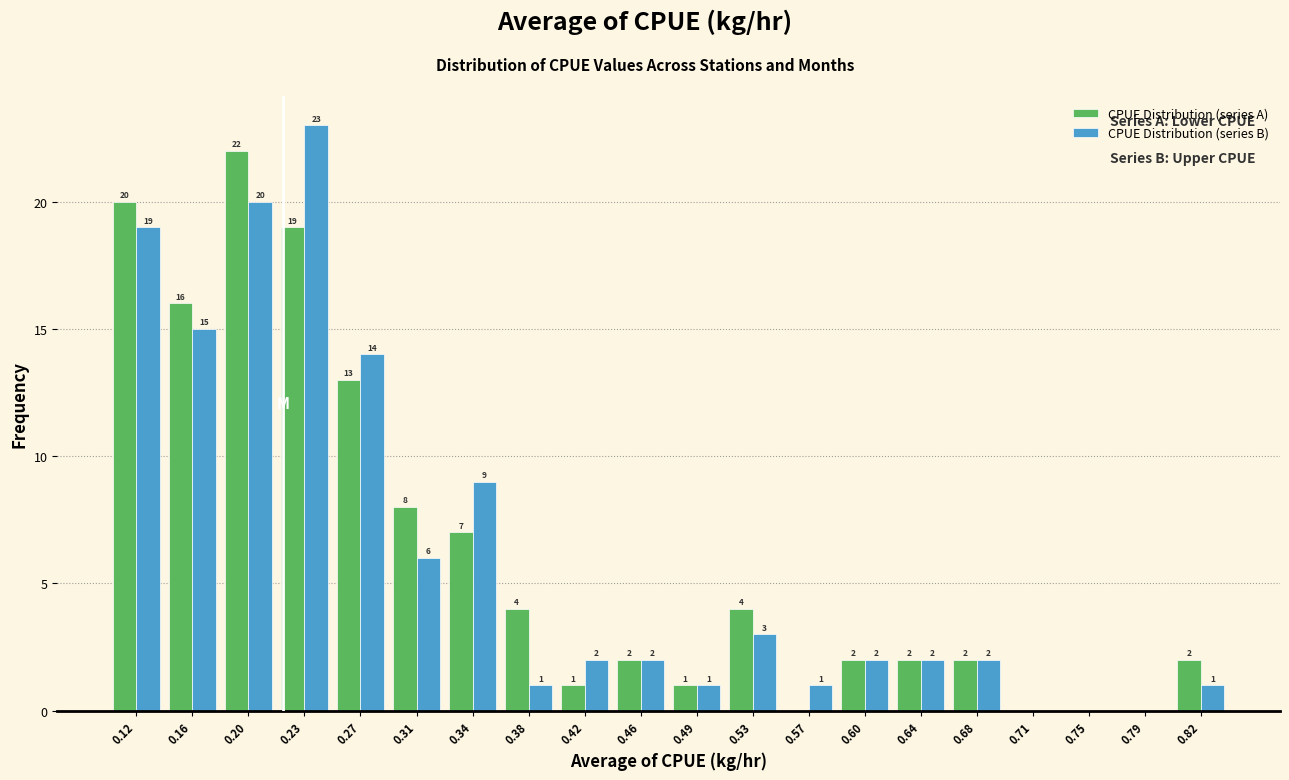

In the CPUE Distribution (series A) series, which range on the x-axis has the tallest bar?

0.180 to 0.215